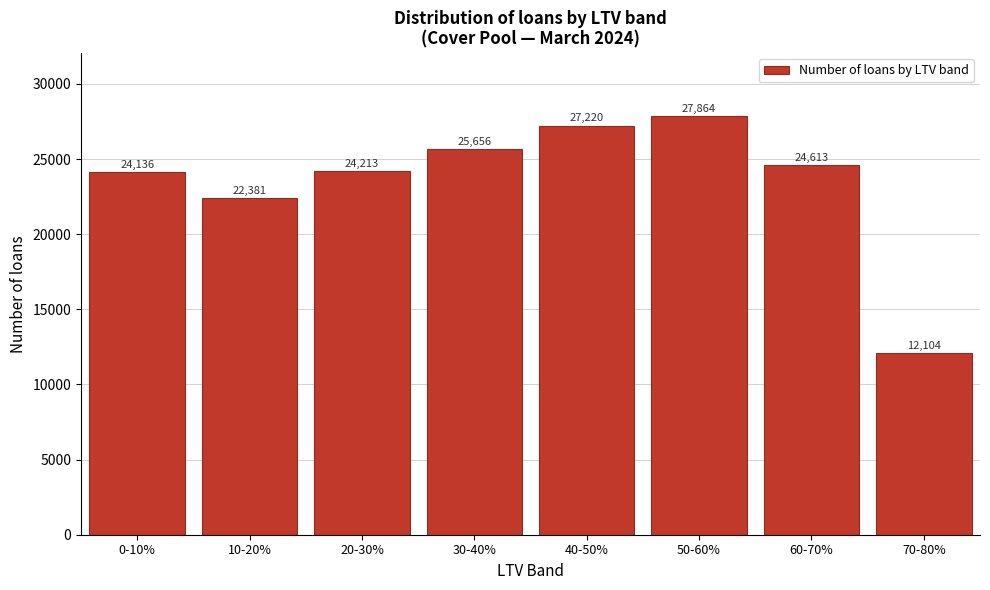

Reading left to right, list all the values displayed in this chart.

0-10%=24136	10-20%=22381	20-30%=24213	30-40%=25656	40-50%=27220	50-60%=27864	60-70%=24613	70-80%=12104